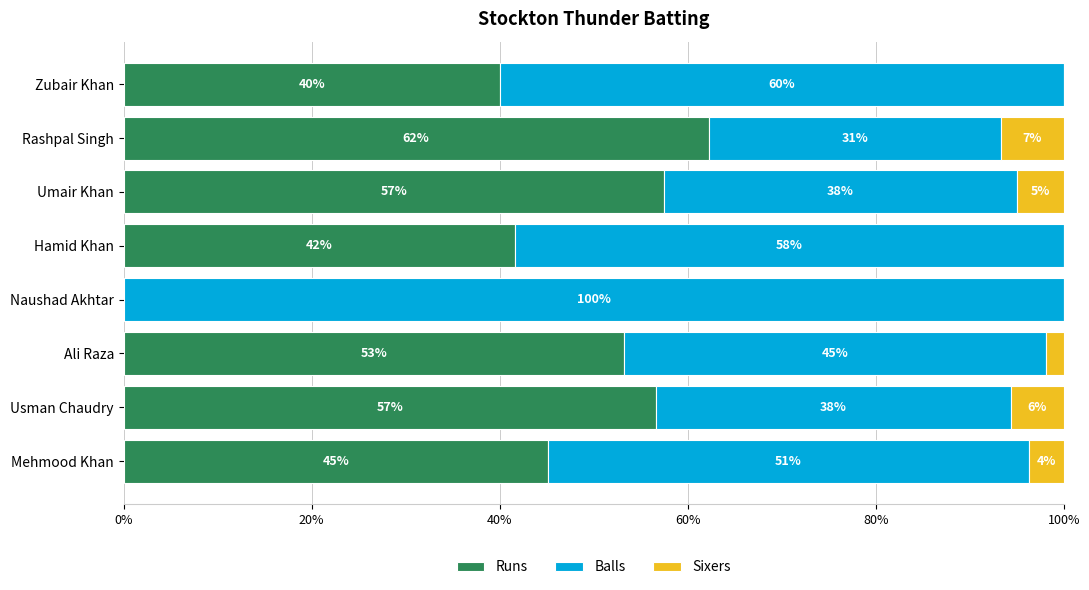

At how many categories does at least one series exceed 32?

8